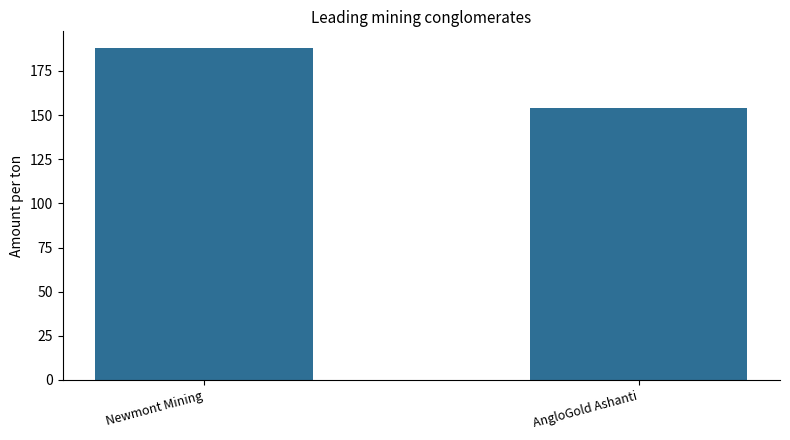

At which category does the chart reach its minimum across all series?

AngloGold Ashanti